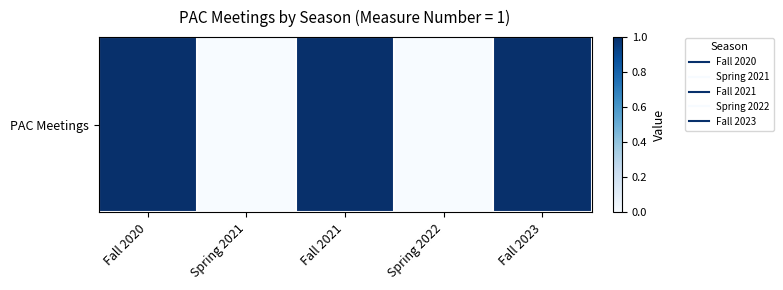

Reading left to right, transcribe all the data shown in this chart.

1	0	1	0	1